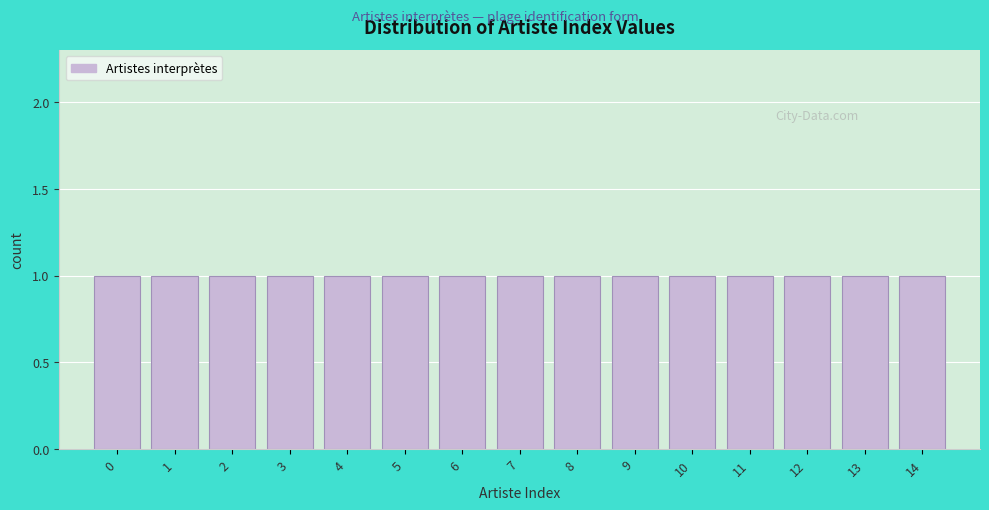

Reading left to right, transcribe this chart: for each bar, give the range it covers on the x-axis and its height. The values are not printed on the chart, so give them approximately, as read against the axis.

-0.5 to 0.5: 1
0.5 to 1.5: 1
1.5 to 2.5: 1
2.5 to 3.5: 1
3.5 to 4.5: 1
4.5 to 5.5: 1
5.5 to 6.5: 1
6.5 to 7.5: 1
7.5 to 8.5: 1
8.5 to 9.5: 1
9.5 to 10.5: 1
10.5 to 11.5: 1
11.5 to 12.5: 1
12.5 to 13.5: 1
13.5 to 14.5: 1